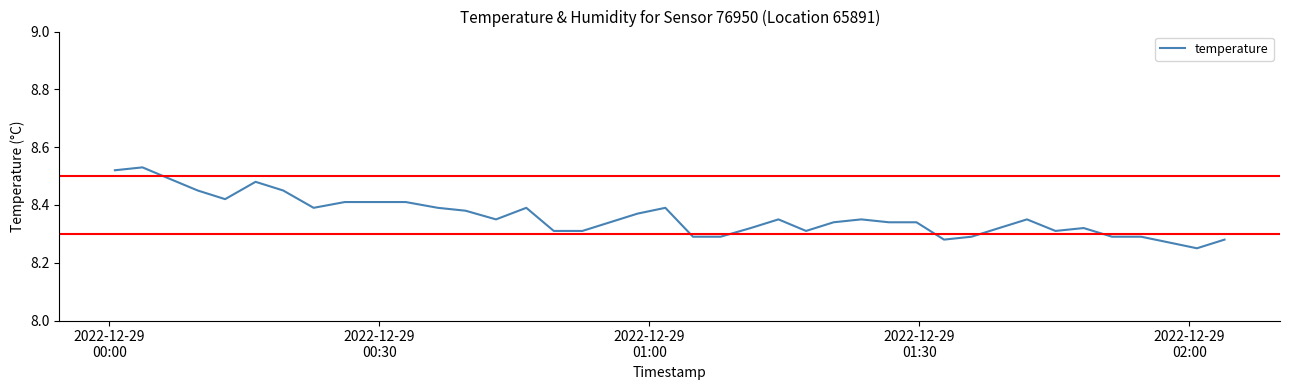

What is the difference between the maximum and minimum values?

0.3